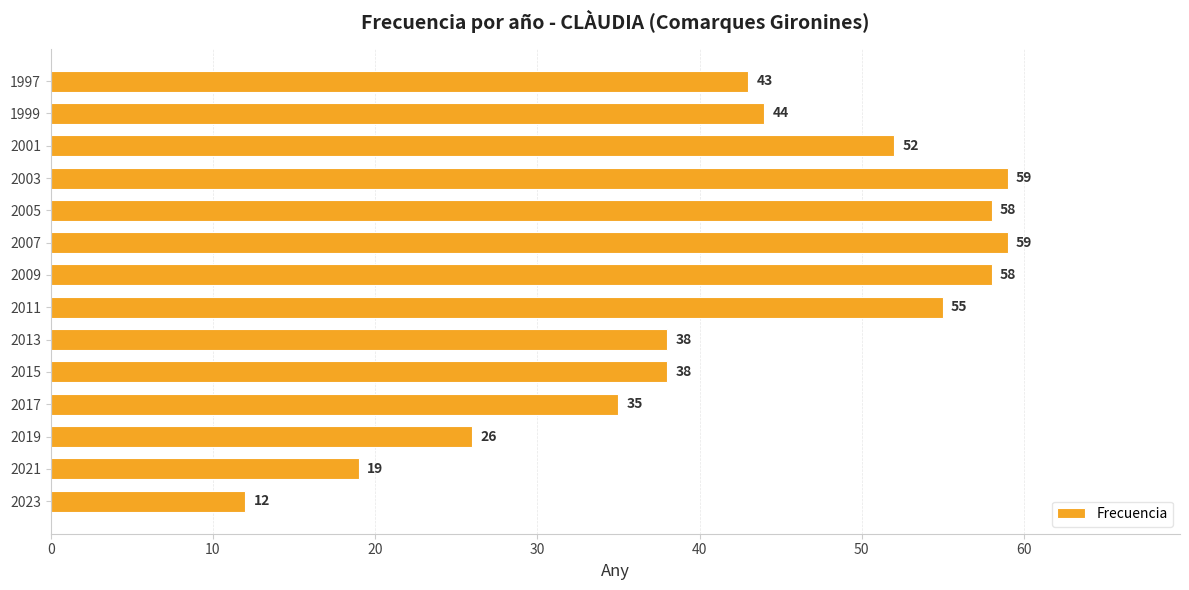

At which category does the chart reach its minimum across all series?

2023